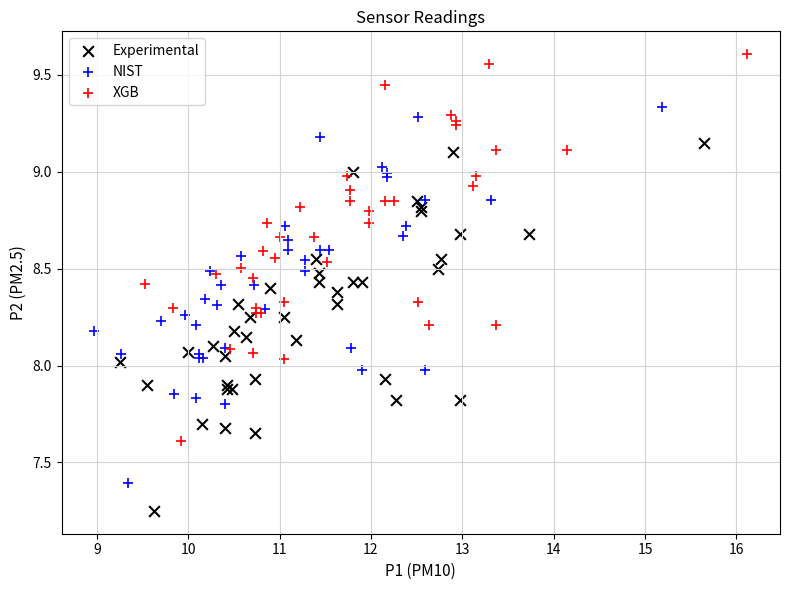

Which series contains the lowest Y value?

Experimental